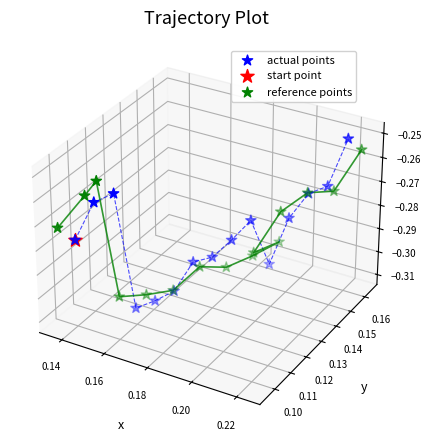

Which series contains the lowest Y value?

actual points